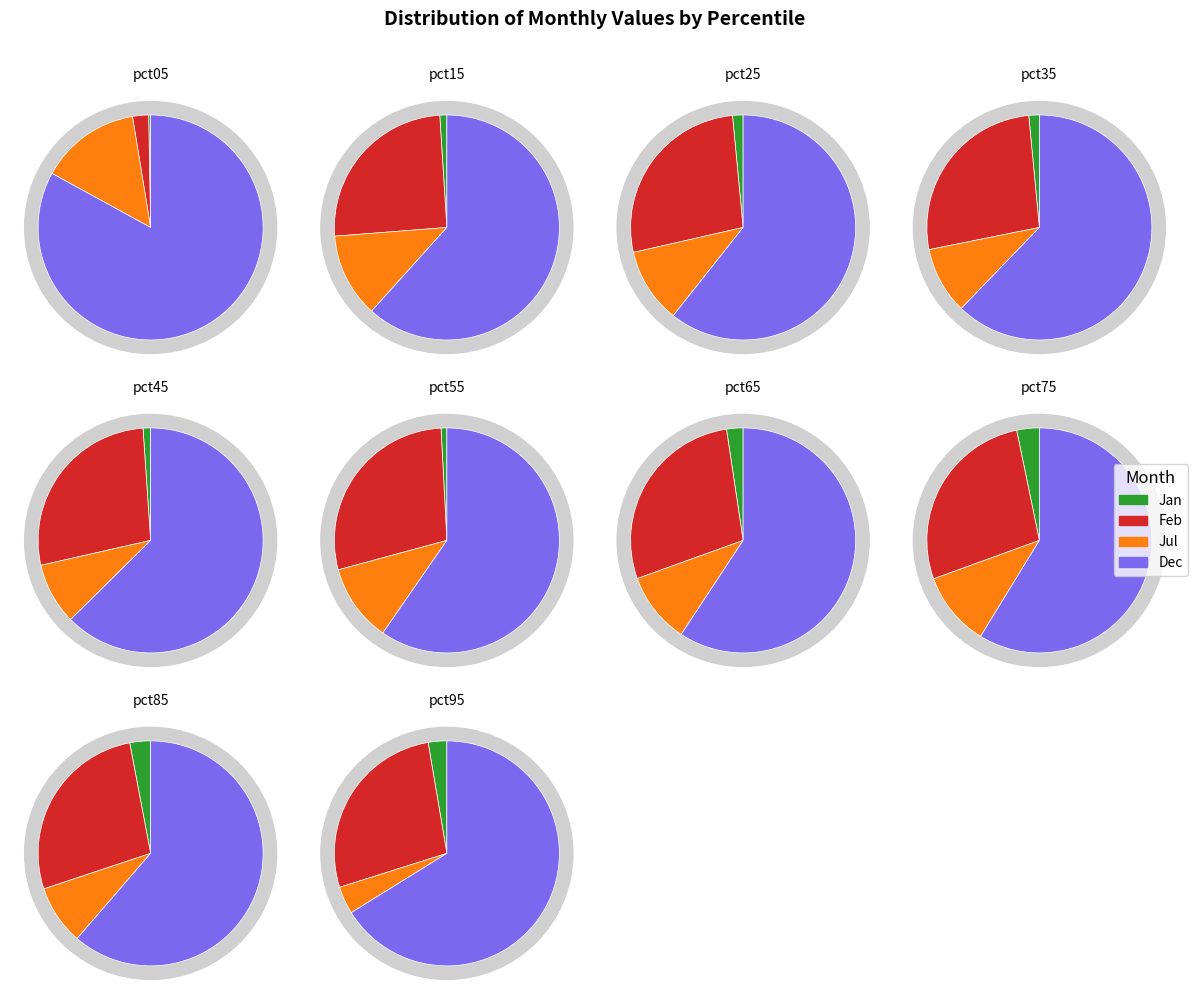

Which has a higher value, pct55 or pct95?

pct55